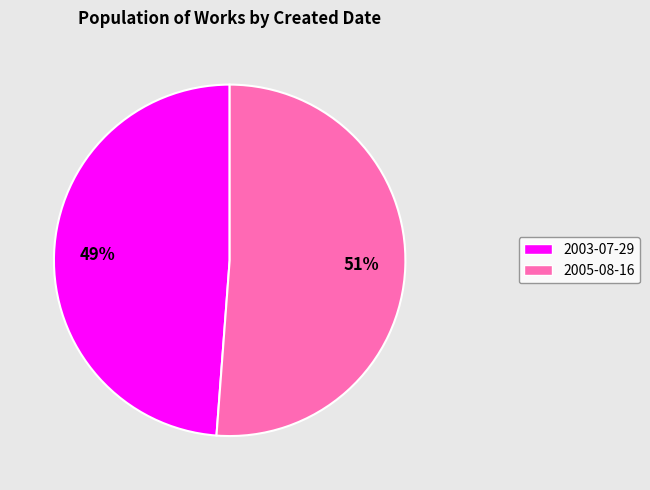

Which slice is the largest?

2005-08-16